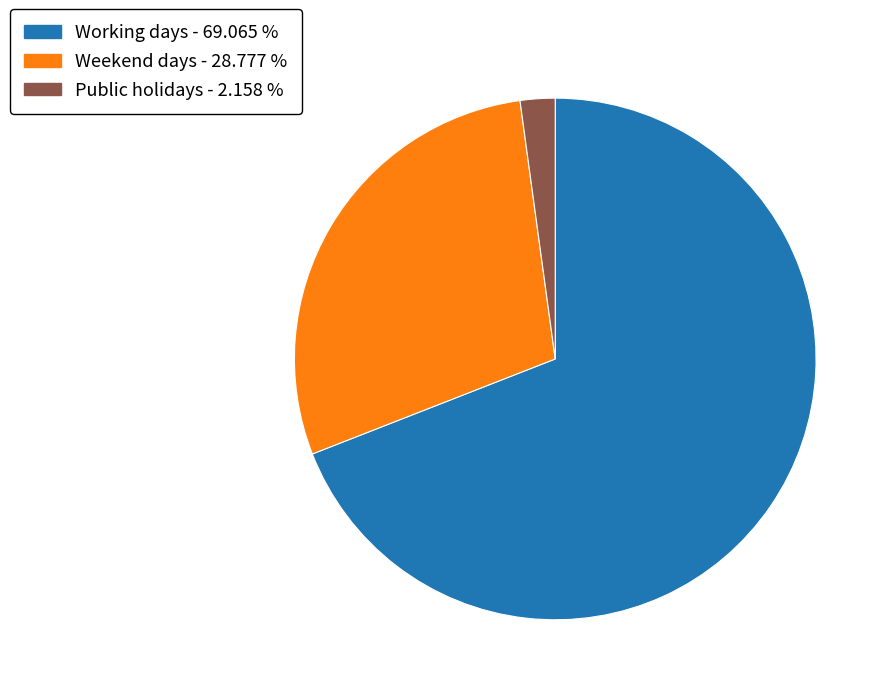

Which category has the biggest portion of the pie?

Working days